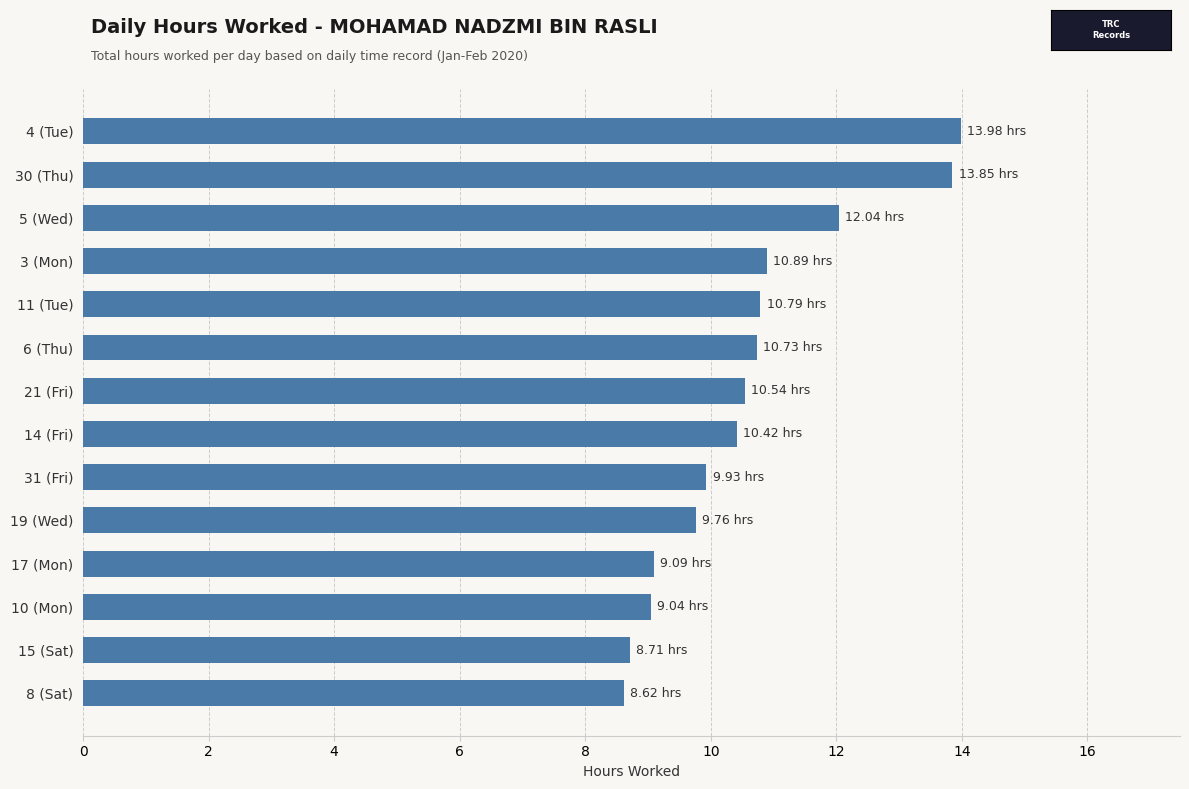

What is the ratio of the value at 17 (Mon) to the value at 11 (Tue)?

0.8